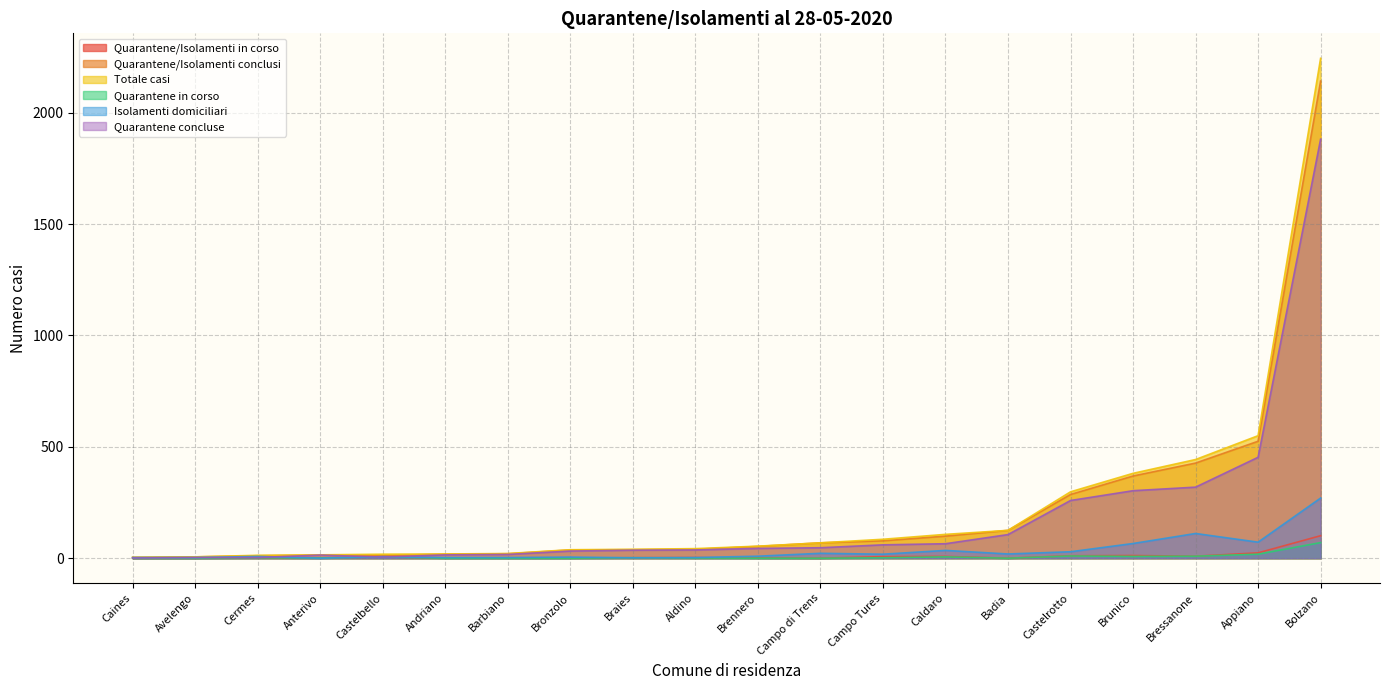

Reading left to right, list all the values displayed in this chart.

Quarantene/Isolamenti in corso: Aldino=3	Andriano=1	Anterivo=1	Appiano=24	Avelengo=0	Badia=0	Barbiano=1	Bolzano=101	Braies=2	Brennero=1	Bressanone=9	Bronzolo=1	Brunico=12	Caines=0	Caldaro=8	Campo di Trens=0	Campo Tures=7	Castelbello=6	Castelrotto=11	Cermes=2
Quarantene/Isolamenti conclusi: Aldino=40	Andriano=18	Anterivo=14	Appiano=525	Avelengo=6	Badia=125	Barbiano=20	Bolzano=2142	Braies=38	Brennero=53	Bressanone=427	Bronzolo=37	Brunico=369	Caines=4	Caldaro=99	Campo di Trens=69	Campo Tures=78	Castelbello=12	Castelrotto=286	Cermes=11
Totale casi: Aldino=43	Andriano=19	Anterivo=15	Appiano=550	Avelengo=6	Badia=125	Barbiano=21	Bolzano=2244	Braies=40	Brennero=54	Bressanone=443	Bronzolo=38	Brunico=381	Caines=4	Caldaro=107	Campo di Trens=69	Campo Tures=85	Castelbello=18	Castelrotto=298	Cermes=13
Quarantene in corso: Aldino=1	Andriano=0	Anterivo=1	Appiano=18	Avelengo=0	Badia=0	Barbiano=0	Bolzano=70	Braies=2	Brennero=0	Bressanone=9	Bronzolo=0	Brunico=8	Caines=0	Caldaro=6	Campo di Trens=0	Campo Tures=2	Castelbello=6	Castelrotto=10	Cermes=2
Isolamenti domiciliari: Aldino=3	Andriano=3	Anterivo=0	Appiano=72	Avelengo=3	Badia=19	Barbiano=3	Bolzano=270	Braies=2	Brennero=9	Bressanone=111	Bronzolo=5	Brunico=66	Caines=3	Caldaro=35	Campo di Trens=22	Campo Tures=18	Castelbello=7	Castelrotto=29	Cermes=8
Quarantene concluse: Aldino=37	Andriano=15	Anterivo=14	Appiano=453	Avelengo=3	Badia=106	Barbiano=17	Bolzano=1881	Braies=36	Brennero=44	Bressanone=319	Bronzolo=32	Brunico=303	Caines=1	Caldaro=65	Campo di Trens=47	Campo Tures=60	Castelbello=5	Castelrotto=259	Cermes=3